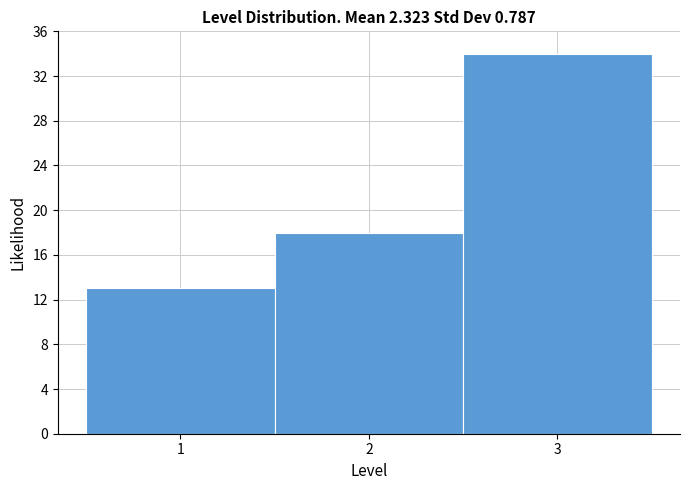

Reading left to right, list every bar in this chart as the range it spans on the x-axis followed by its height. The values are not printed on the chart, so give them approximately, as read against the axis.

0.5 to 1.5: 13
1.5 to 2.5: 18
2.5 to 3.5: 34